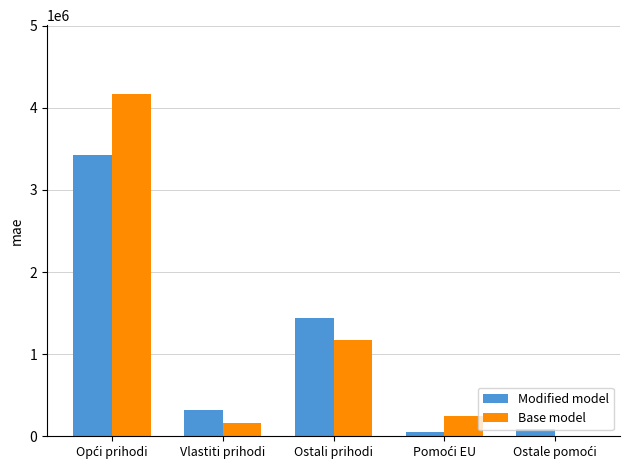

What is the maximum value shown in the chart?

4172905